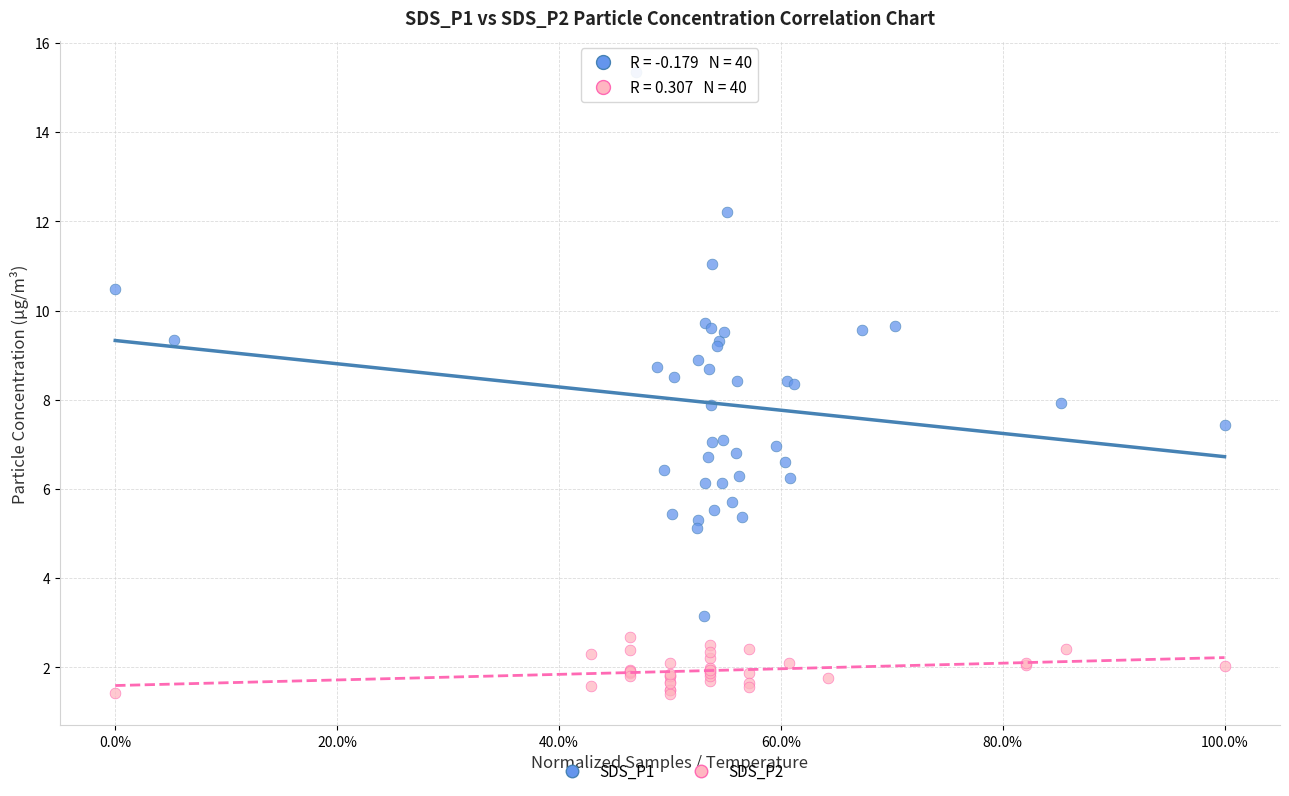

Which series has the widest spread of Y values?

SDS_P1